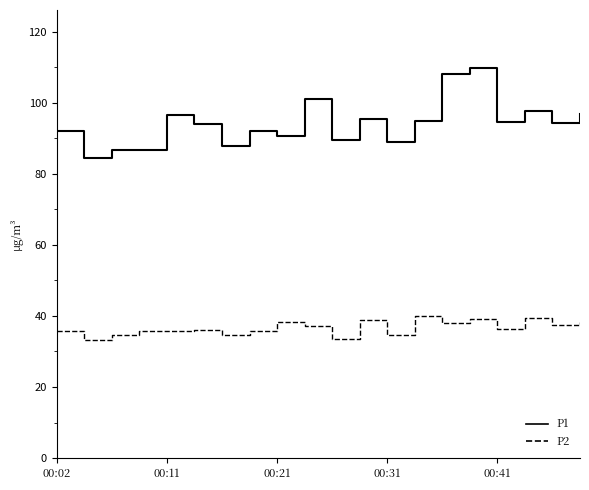

What is the greatest value displayed?

109.6